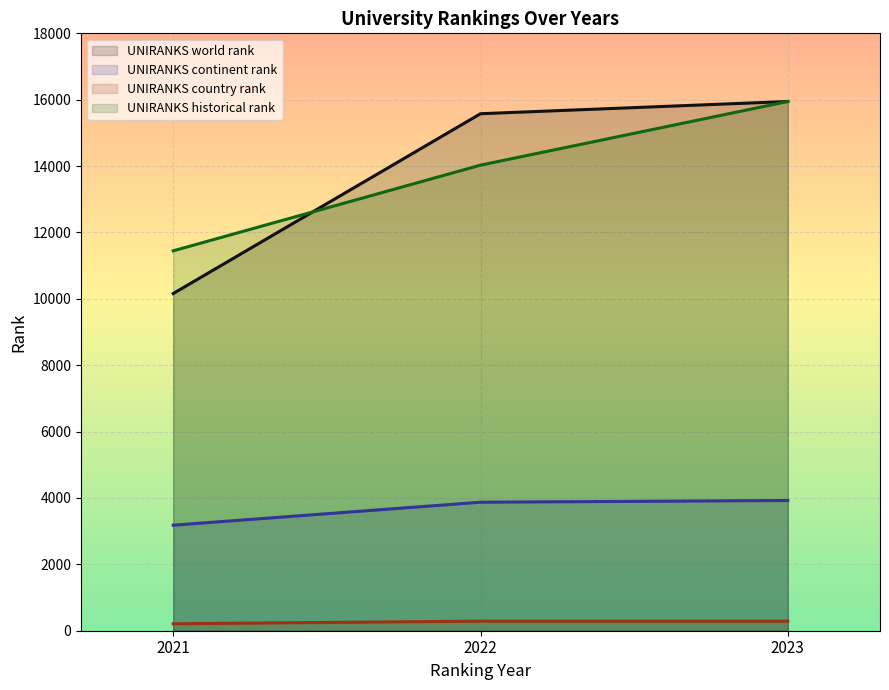

What is the average value of the UNIRANKS country rank series?

262.3